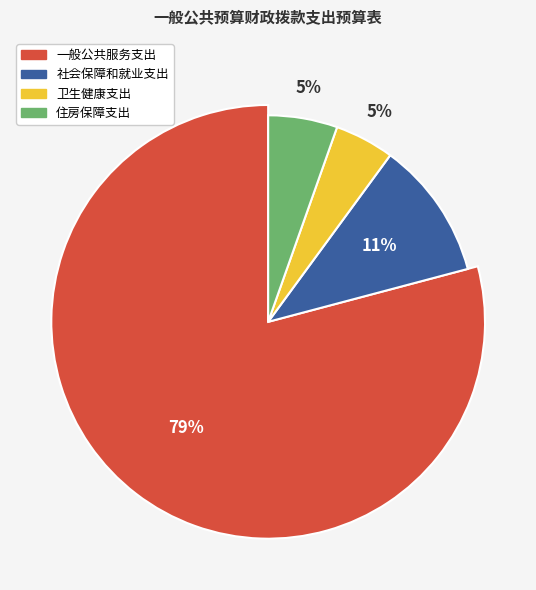

What is the ratio of the value at 社会保障和就业支出 to the value at 住房保障支出?

2.0